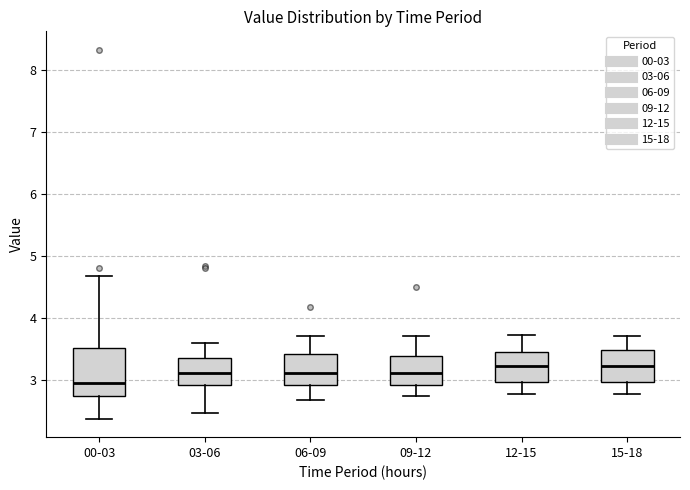

Comparing the boxes themselves (not the whiskers), which one is the tallest?

00-03